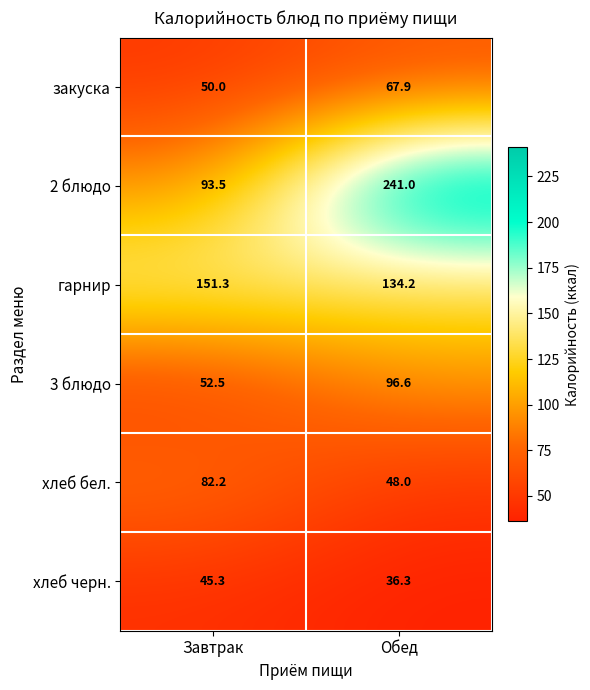

What is the difference between the 2 блюдо values at Обед and Завтрак?

147.5